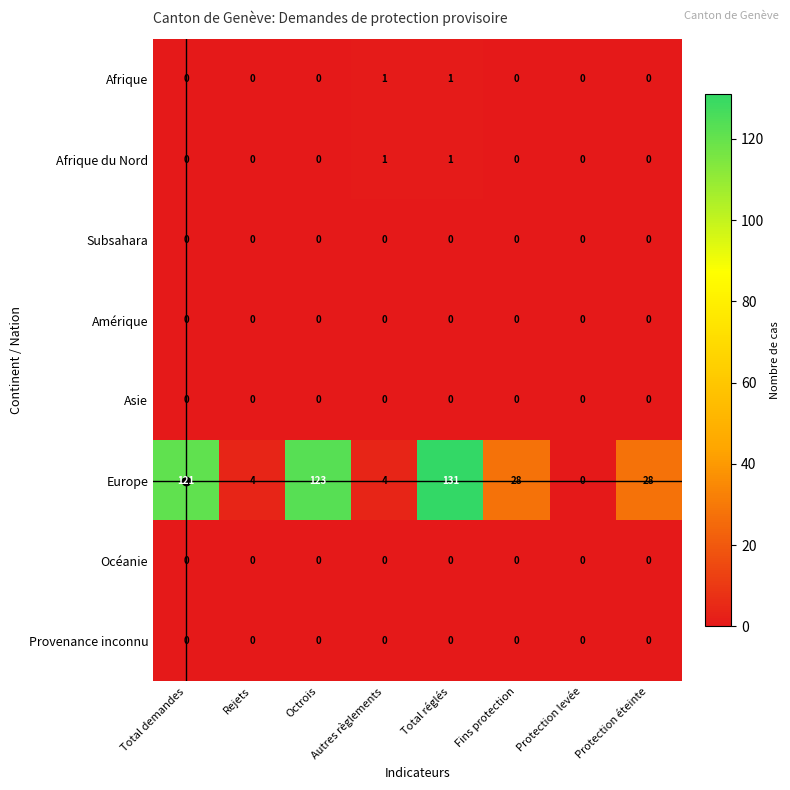

The value of Amérique at Protection éteinte is 0. True or false?

True